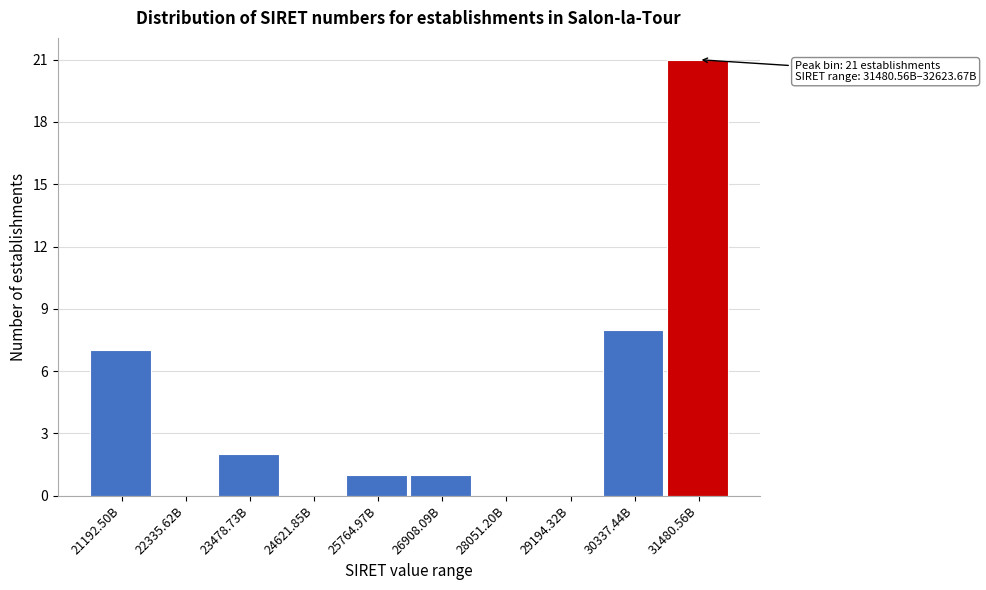

Reading right to left, transcribe all the data shown in this chart.

31480.56B=21	30337.44B=8	29194.32B=0	28051.20B=0	26908.09B=1	25764.97B=1	24621.85B=0	23478.73B=2	22335.62B=0	21192.50B=7